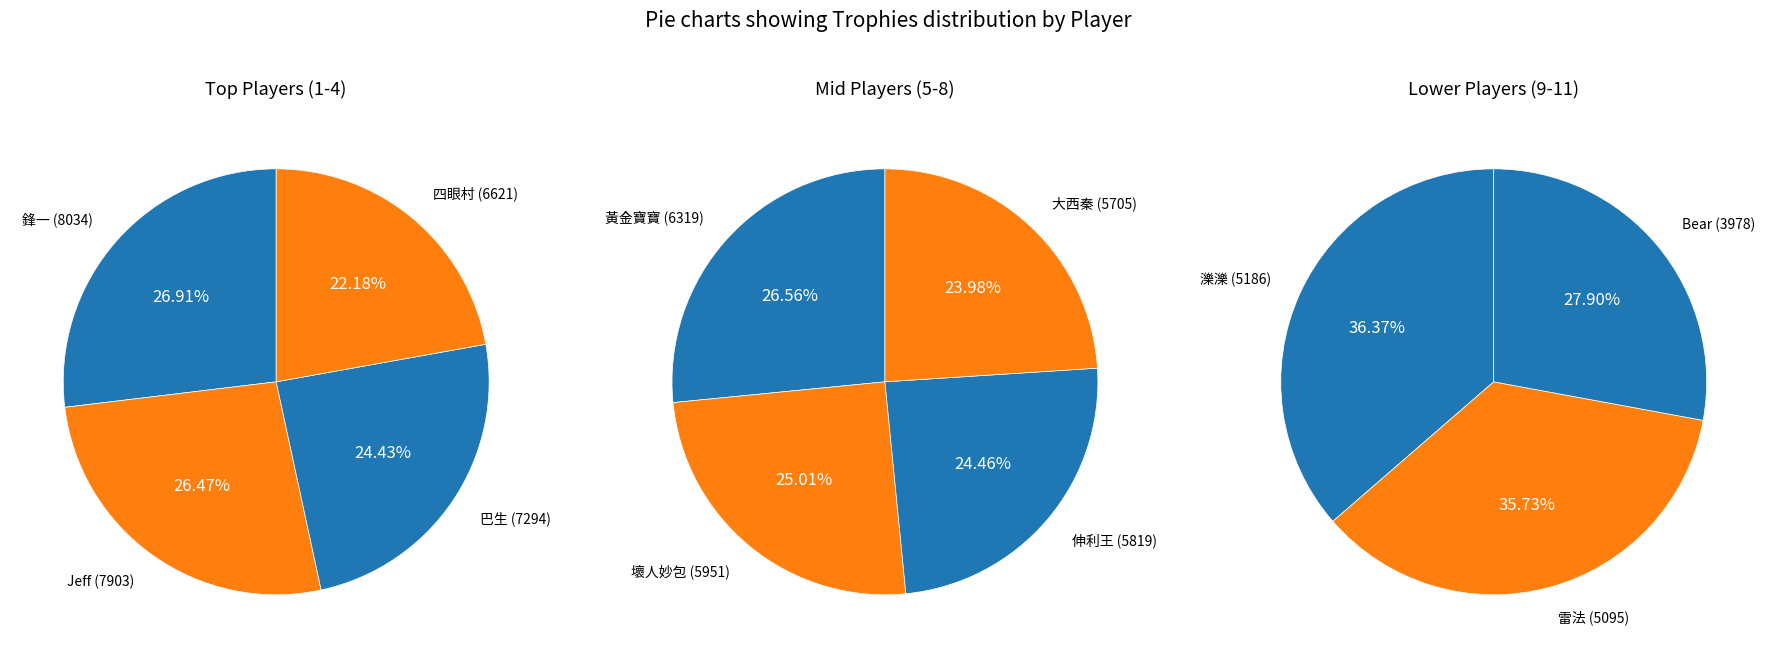

Count the number of slices in the pie.

11